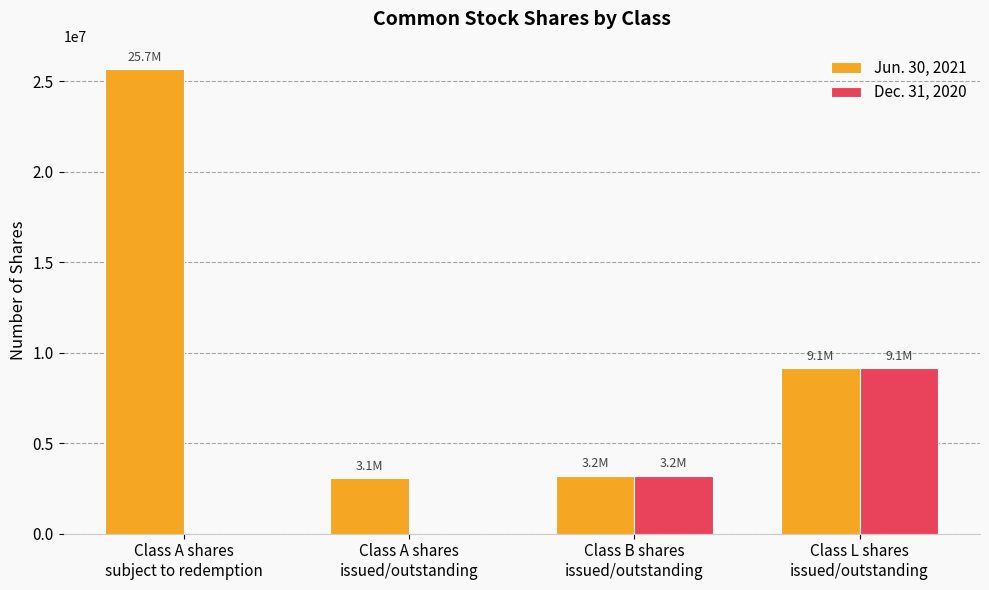

Which series has the largest total across all categories?

Jun. 30, 2021